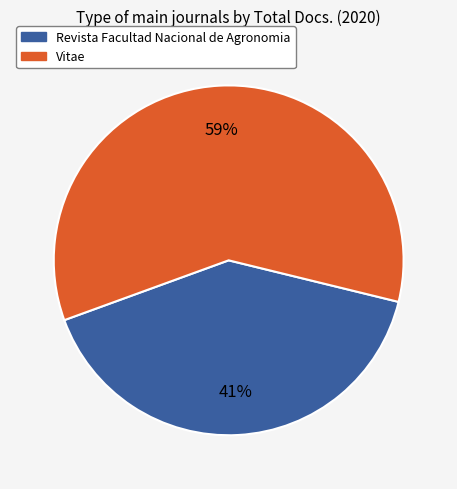

Is there a majority slice in this chart?

Yes